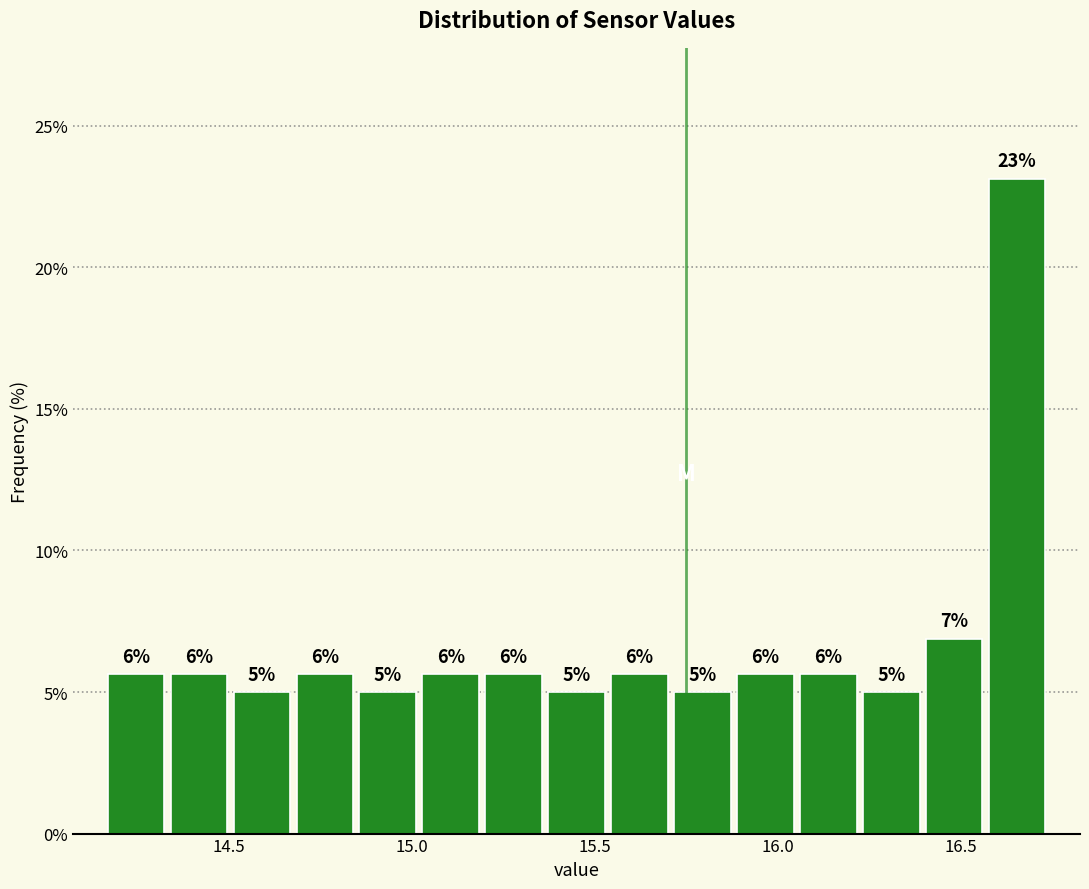

Read against the x-axis, roughly where is the centre of the tallest bar?

16.65